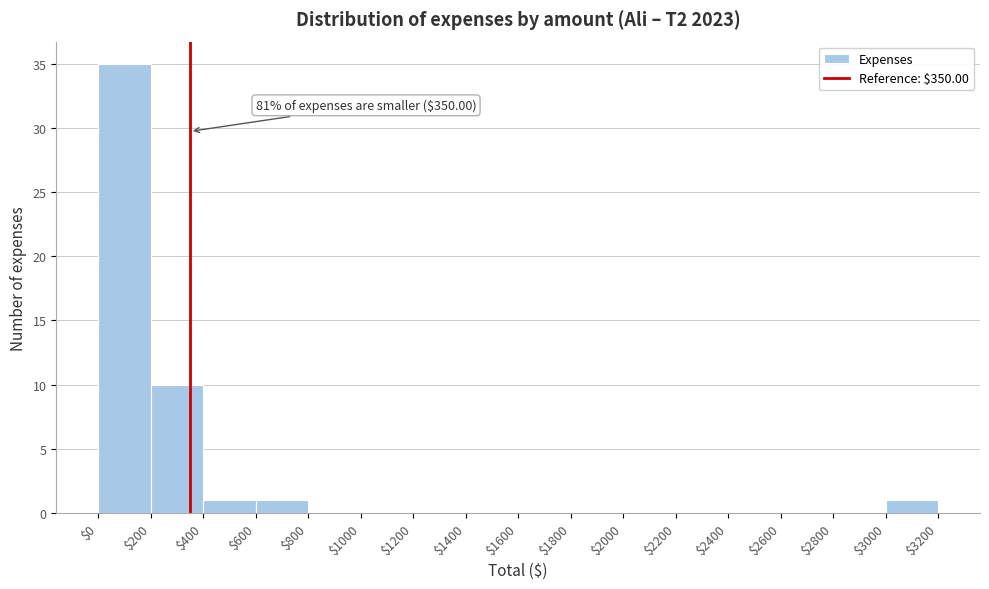

Over which range of the x-axis is the bar tallest?

$0 to $200